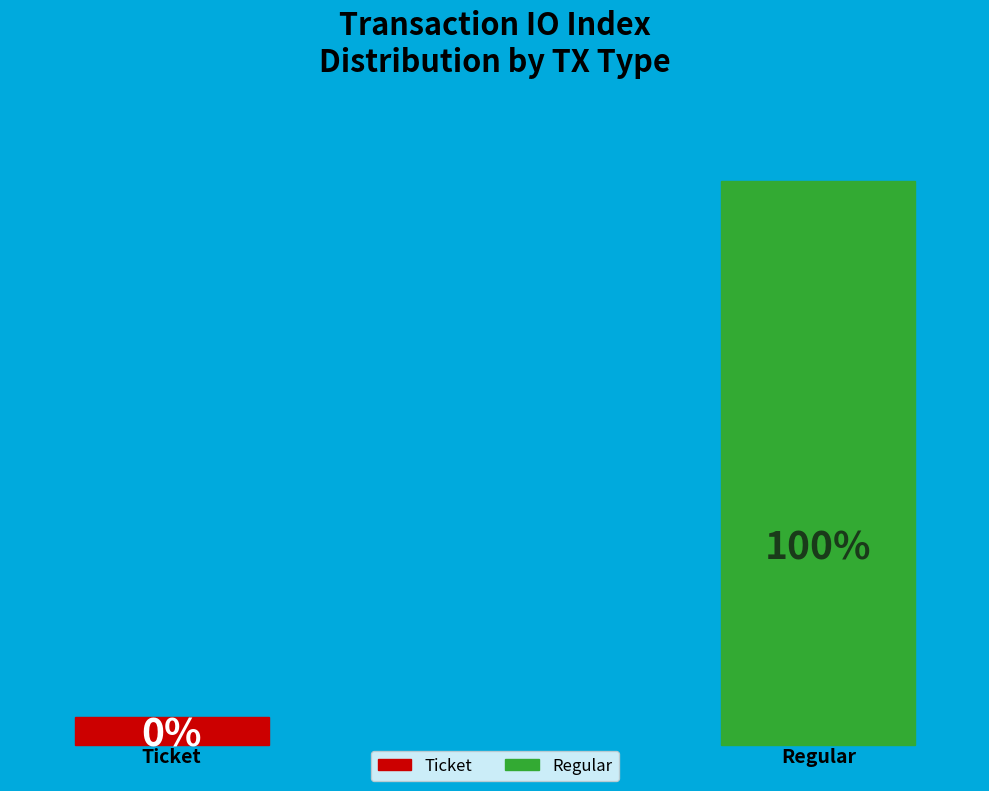

Is it true that Ticket is 6% of the pie?

False